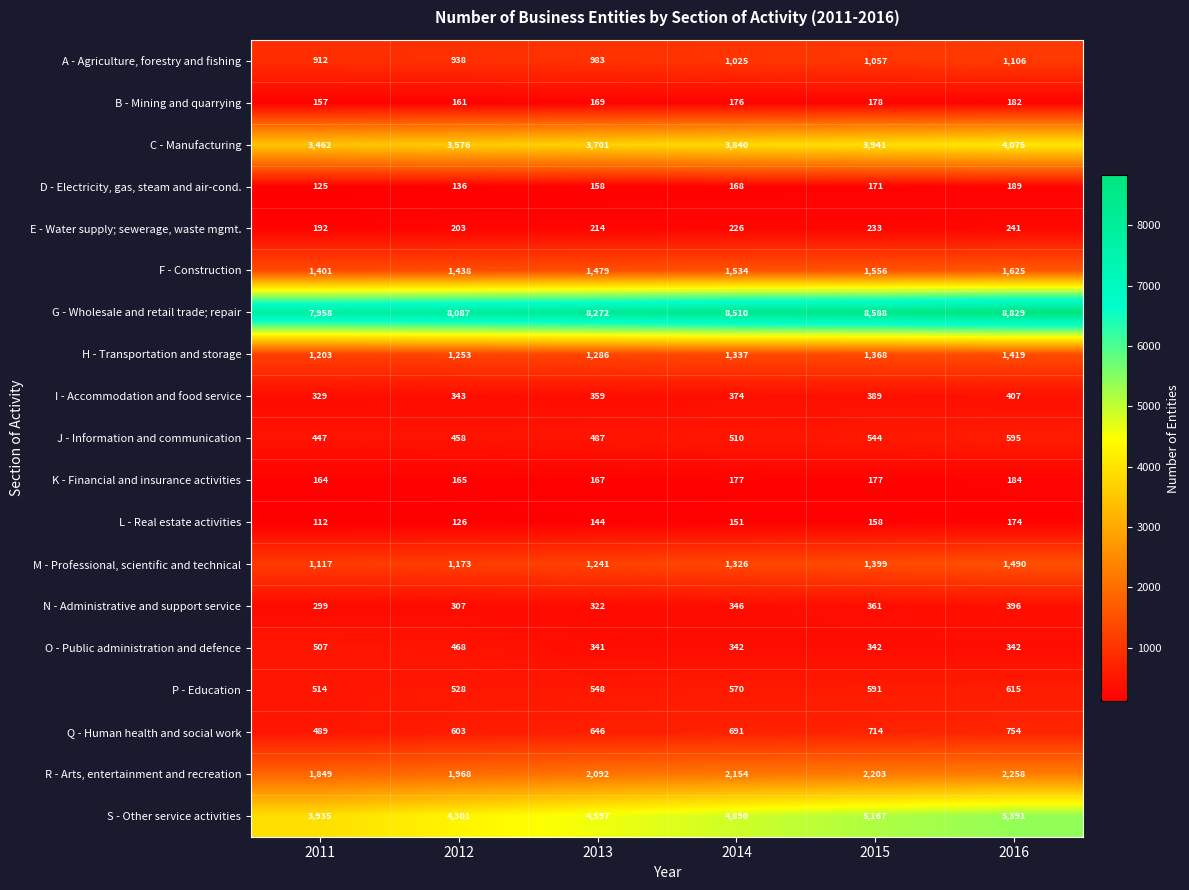

What value does the S - Other service activities series have at 2015, to the nearest 100?

5200